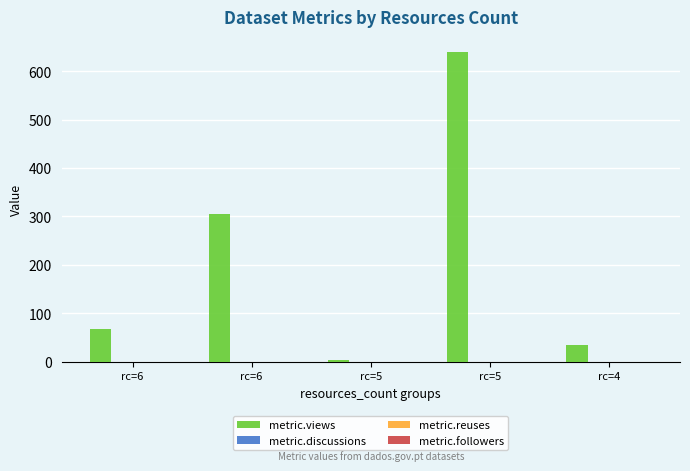

Reading left to right, extract all data points from this chart.

67	305	3	639	34